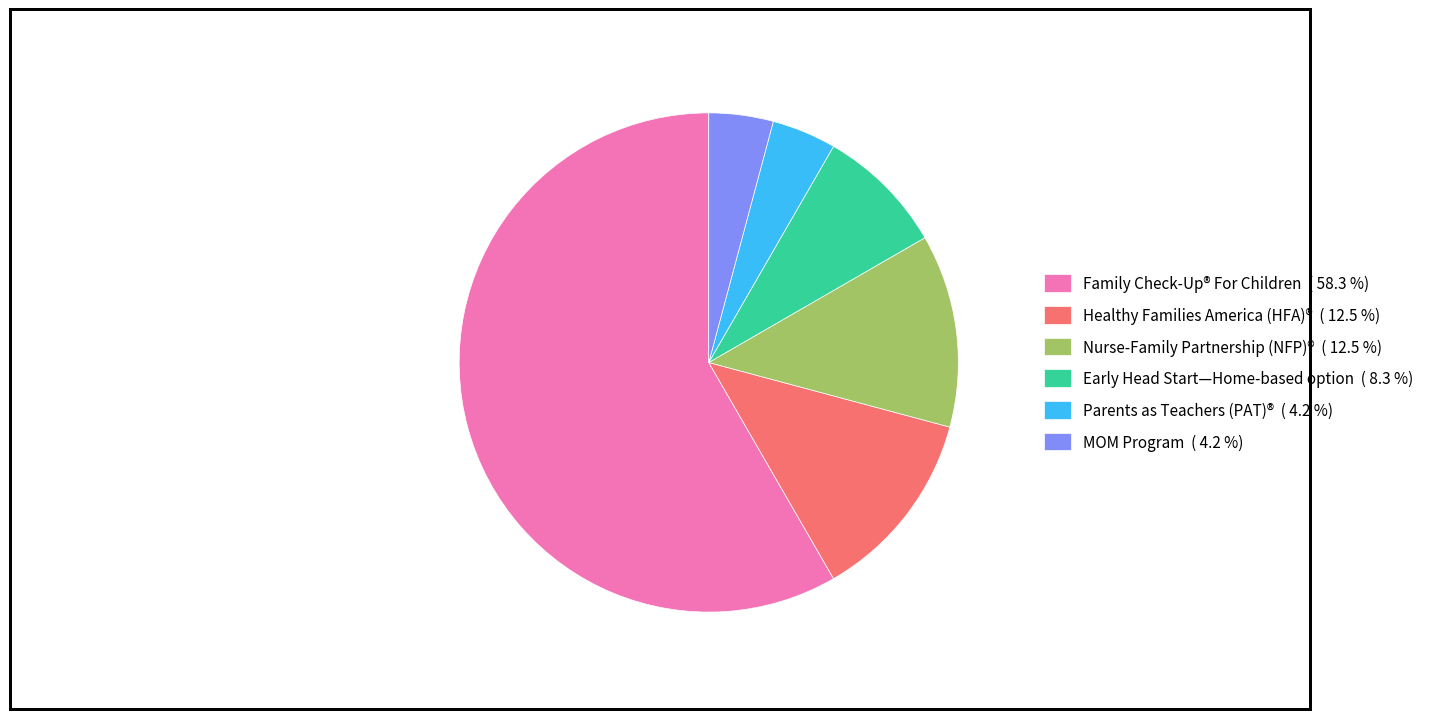

Does Nurse-Family Partnership (NFP)® ( 12.5 %) account for over 50% of the chart?

No